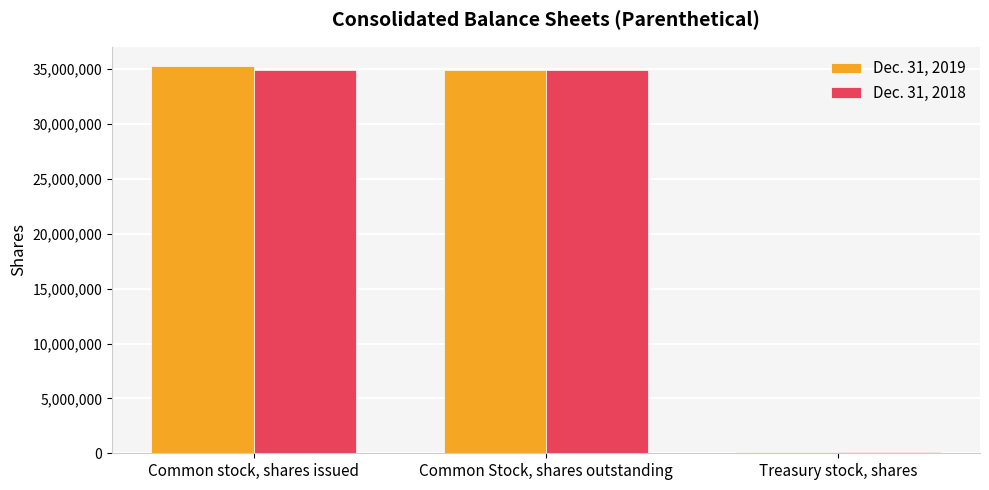

What position from the right is Treasury stock, shares?

1